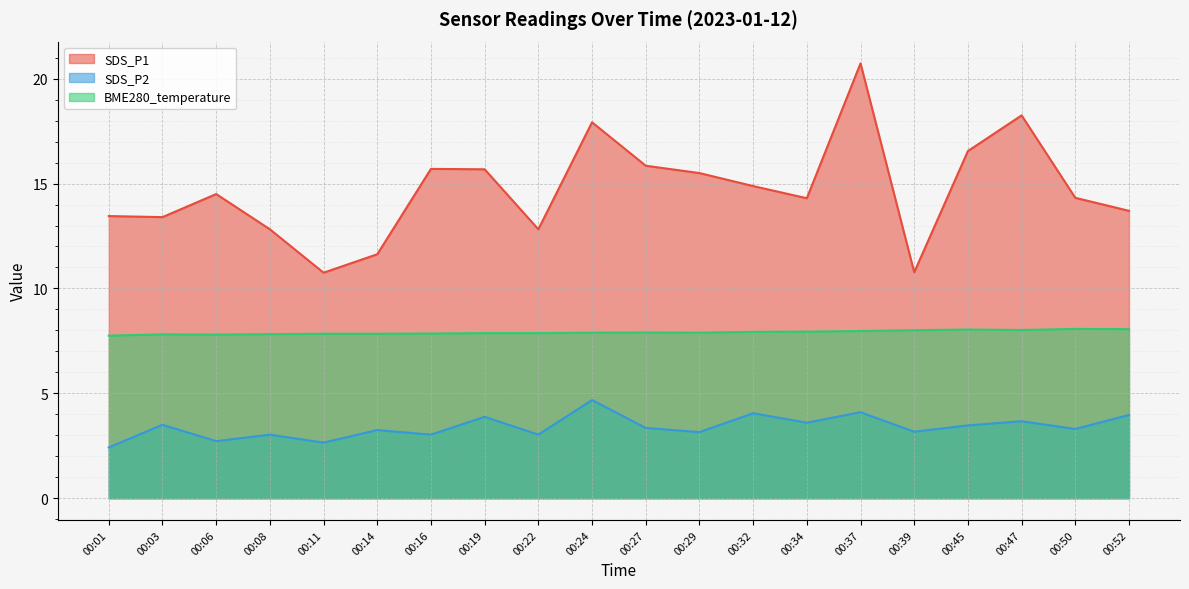

What is the total value across all series at 00:14?

22.7